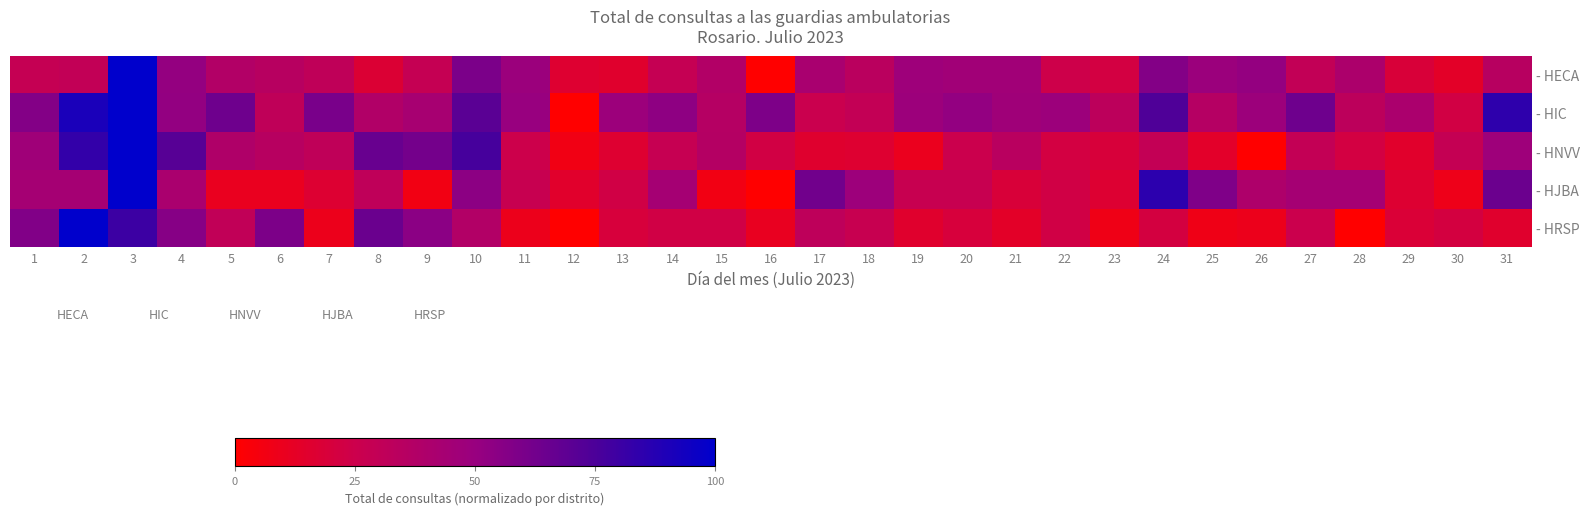

Which category has the highest value across all series?

3